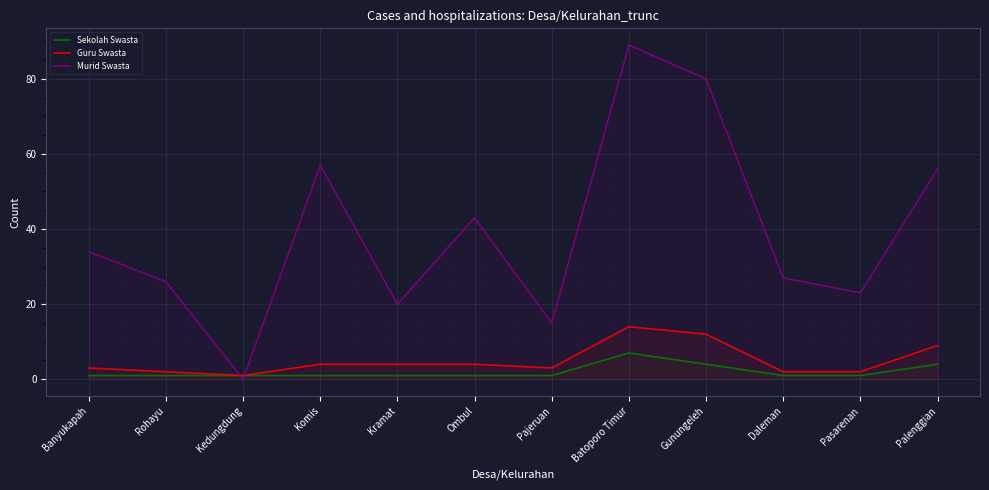

What position from the right is Palenggian?

1